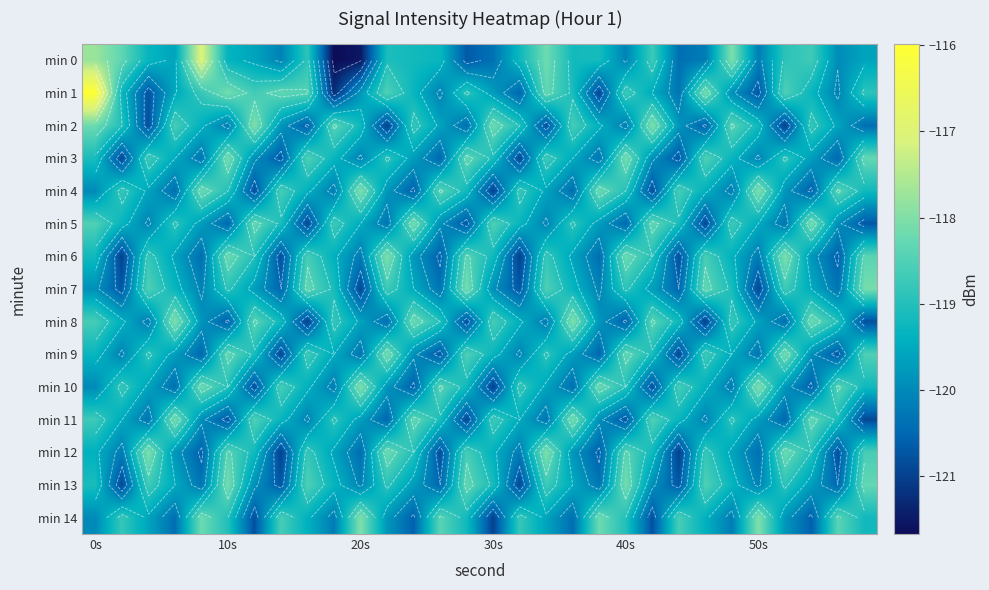

List the series in order of their peak value, highest first.

min 1, min 0, min 2, min 4, min 6, min 8, min 10, min 12, min 14, min 3, min 5, min 7, min 9, min 11, min 13